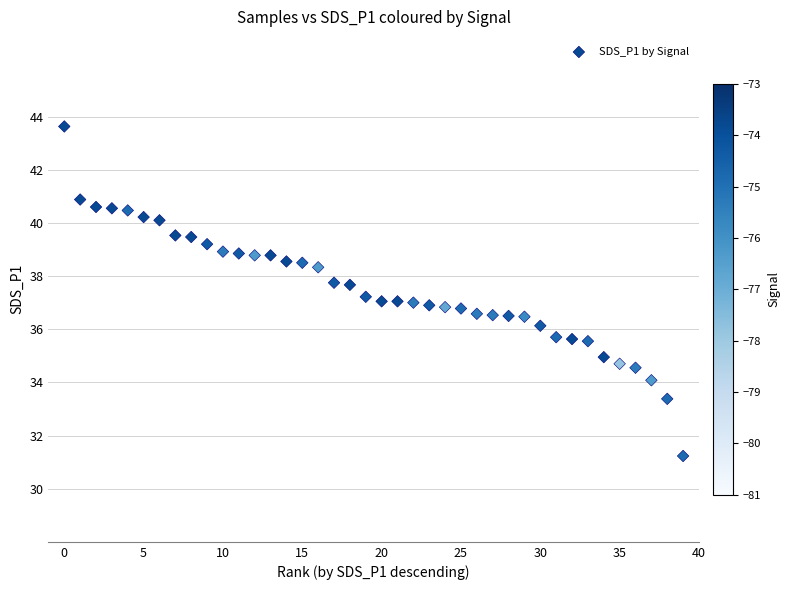

What is the range of Y values (max minus min)?

12.4